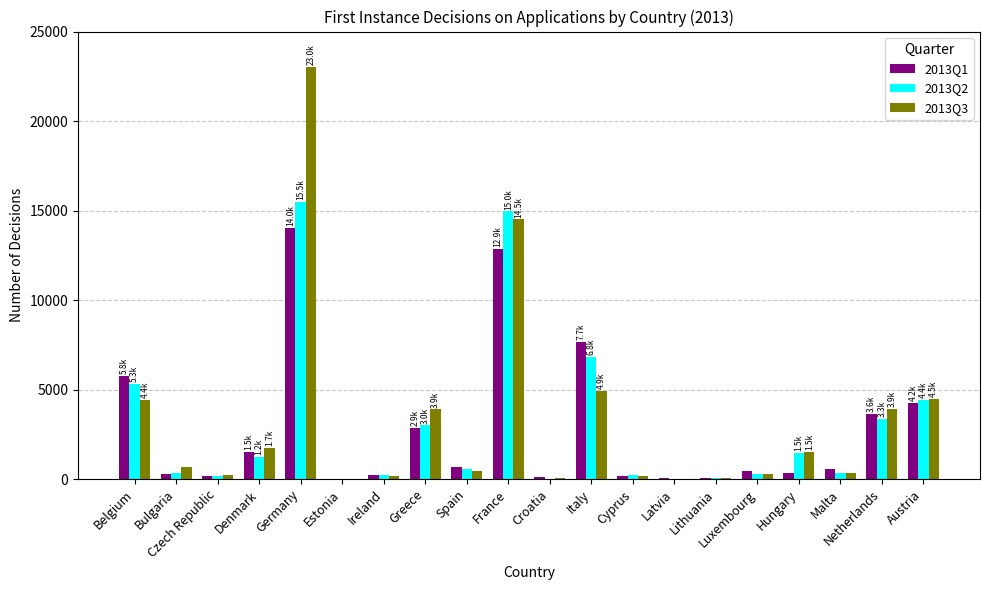

Which series changed the most between France and Austria?

2013Q2